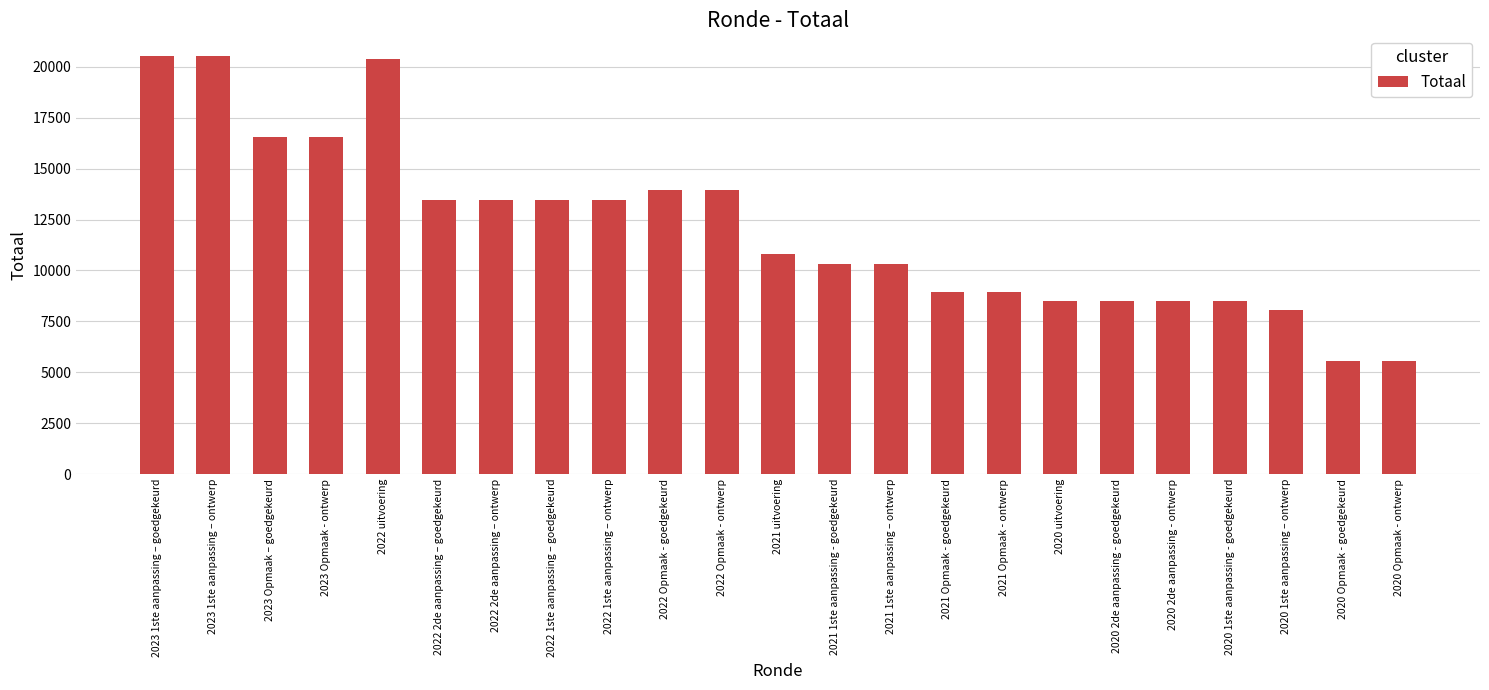

The value at 2021 Opmaak - goedgekeurd is 8948. True or false?

True